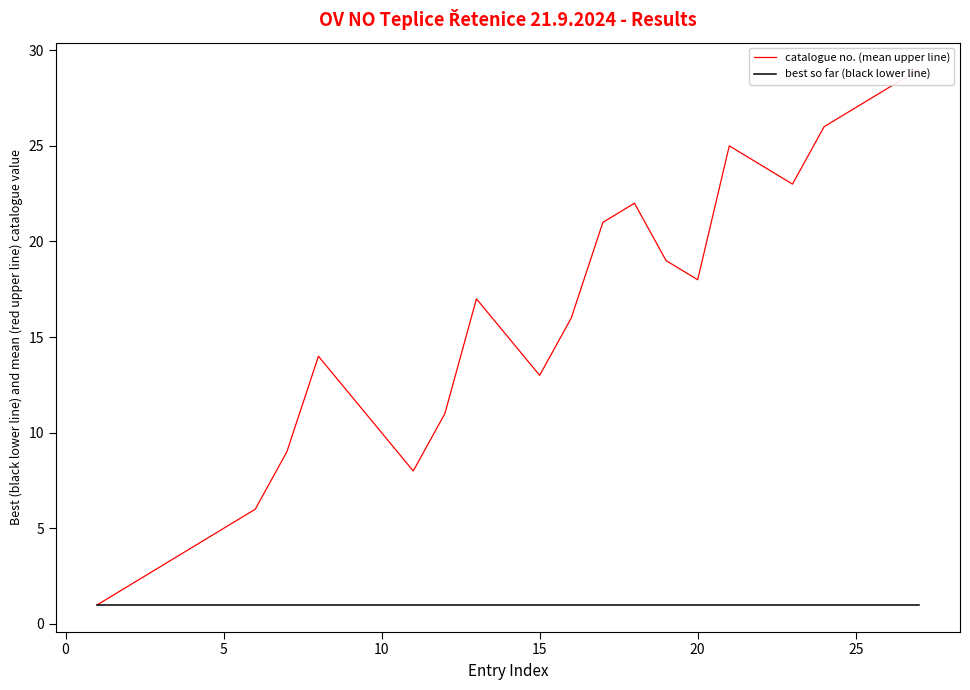

What is the difference between the second highest and minimum values in the catalogue no. (mean upper line) series?

27